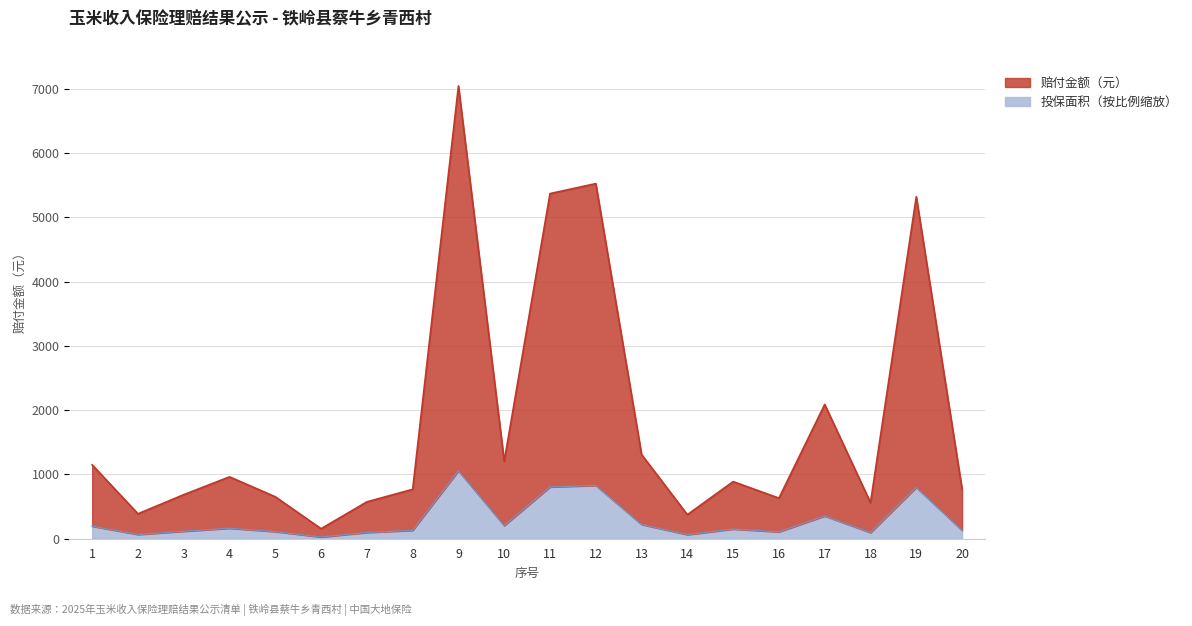

Between 10 and 17, which series saw the biggest shift?

赔付金额